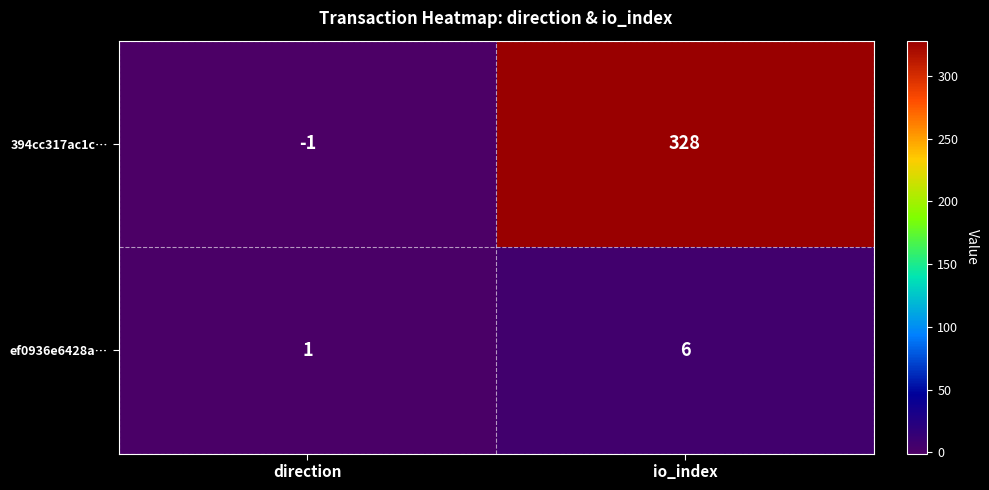

List the series in order of their peak value, highest first.

394cc317ac1c…, ef0936e6428a…